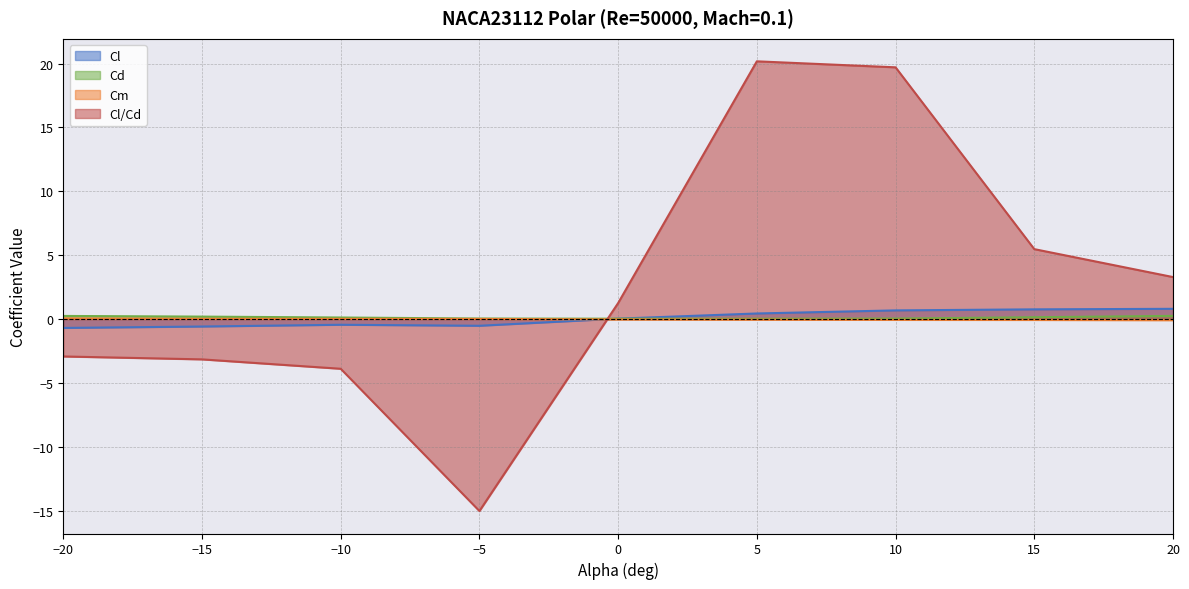

What is the value of the Cl point at the 8th from the left?

0.8